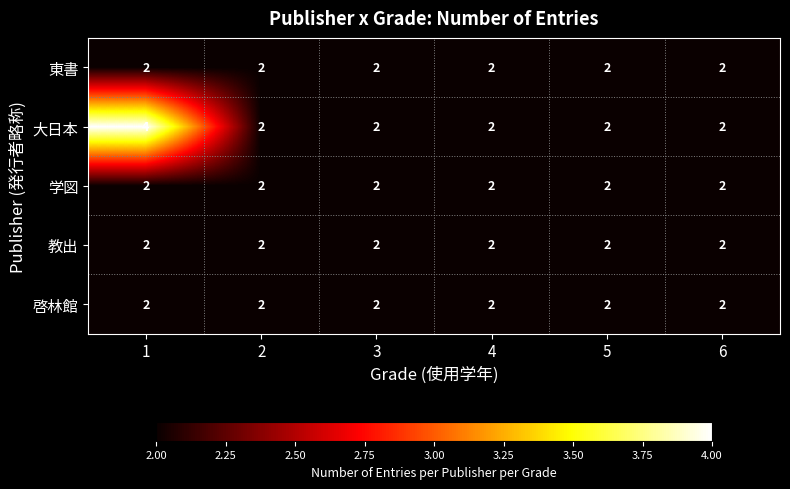

What is the sum of all 東書 values?

12